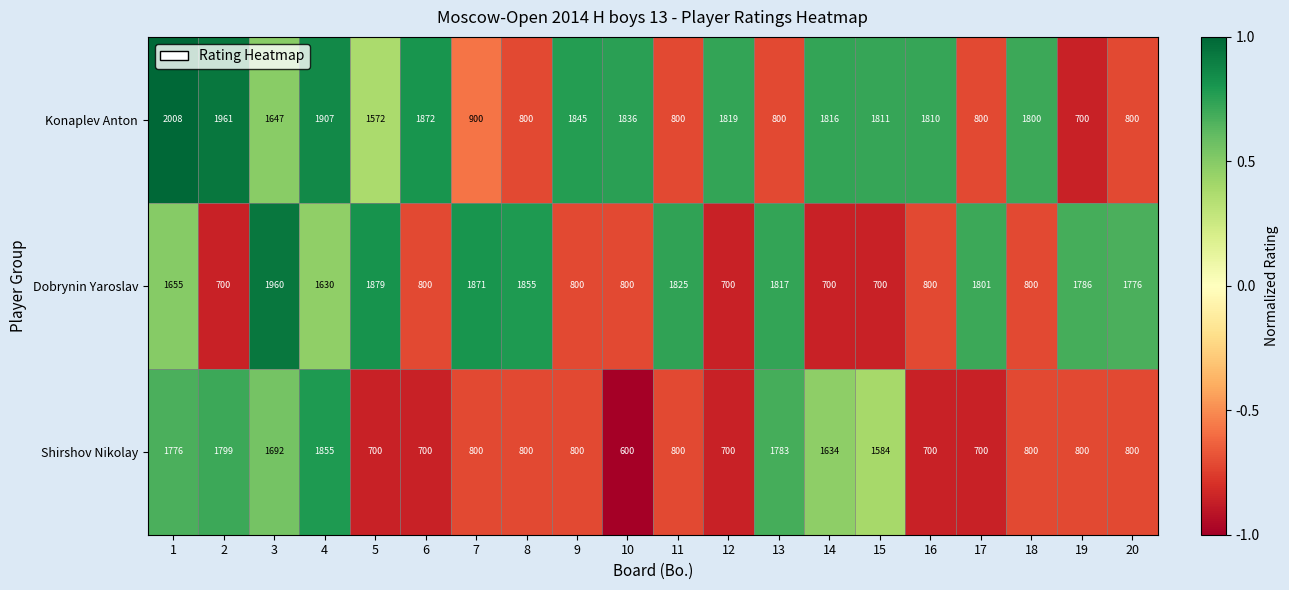

Read the Konaplev Anton value at 7, to the nearest 50.

900